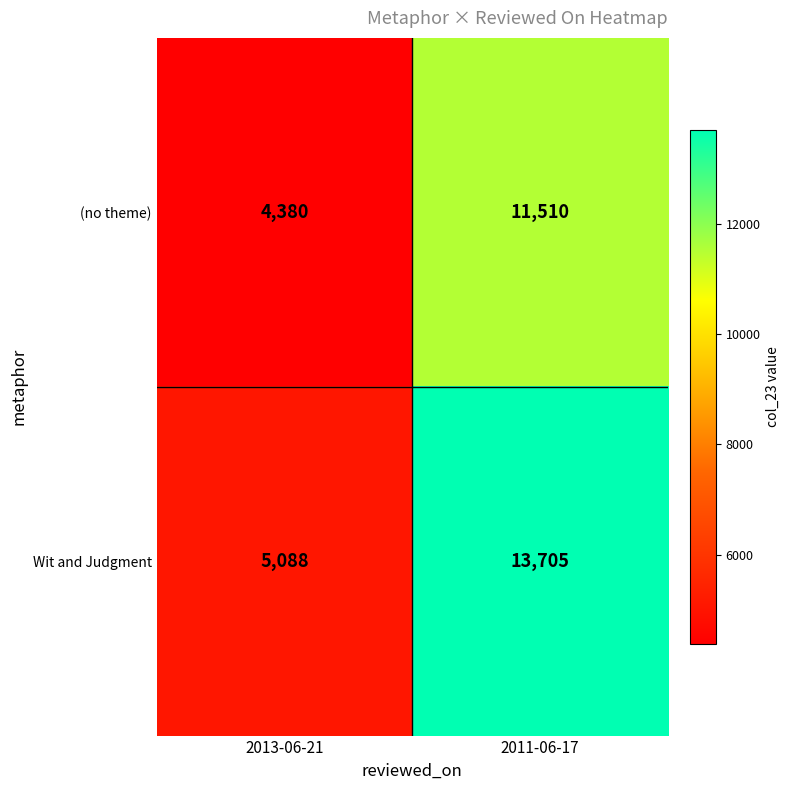

Which category has the highest value across all series?

2011-06-17